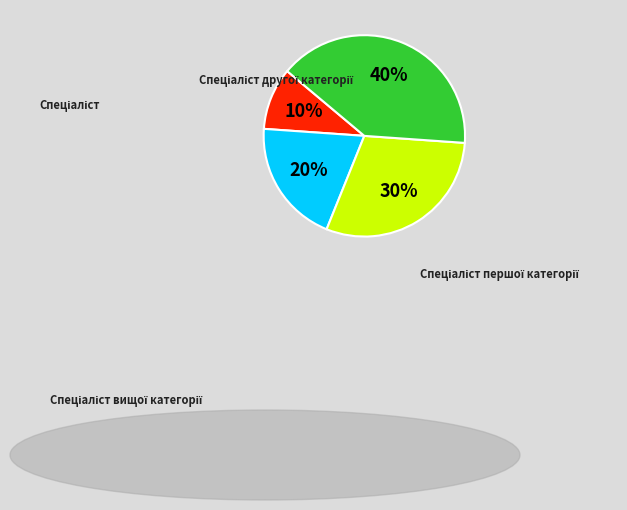

Does any single category account for the majority?

No